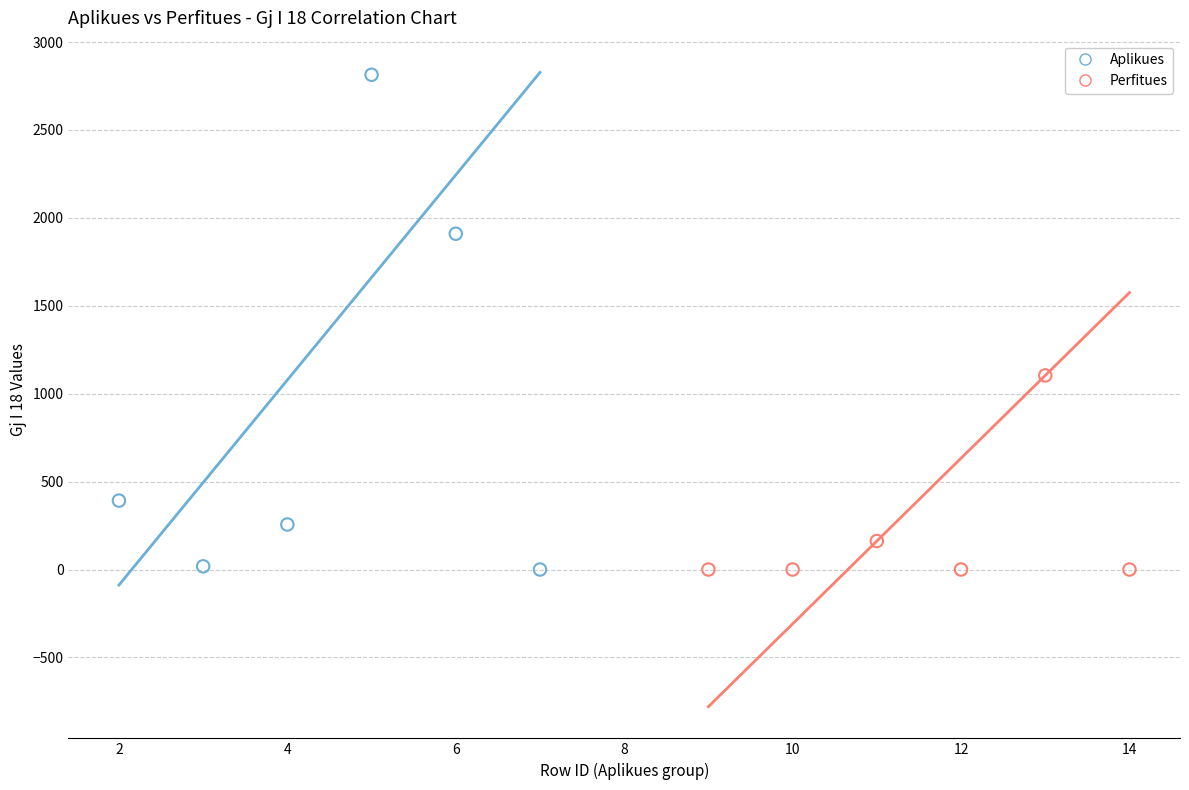

What are all the series names shown in the legend?

Aplikues, Perfitues